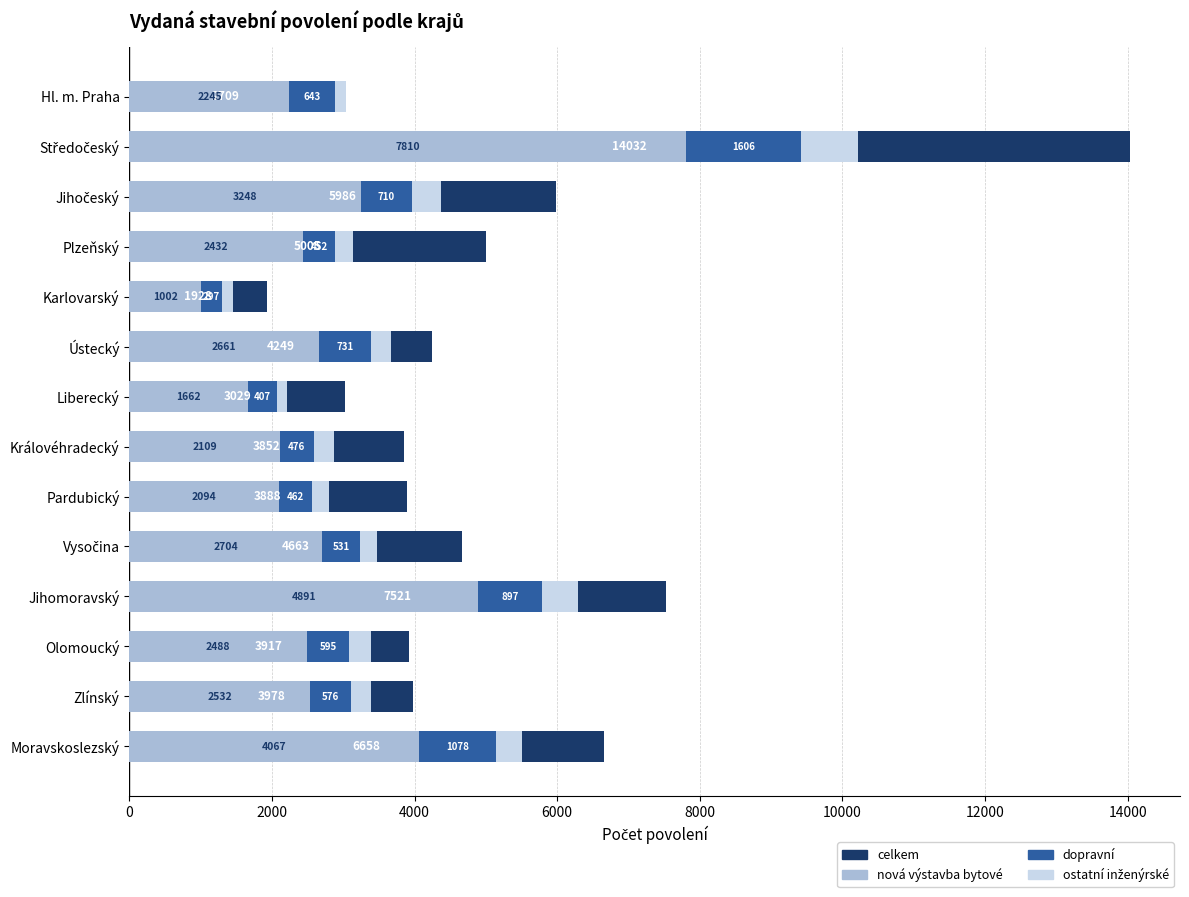

What is the difference between the maximum and minimum values in the ostatní inženýrské series?

659